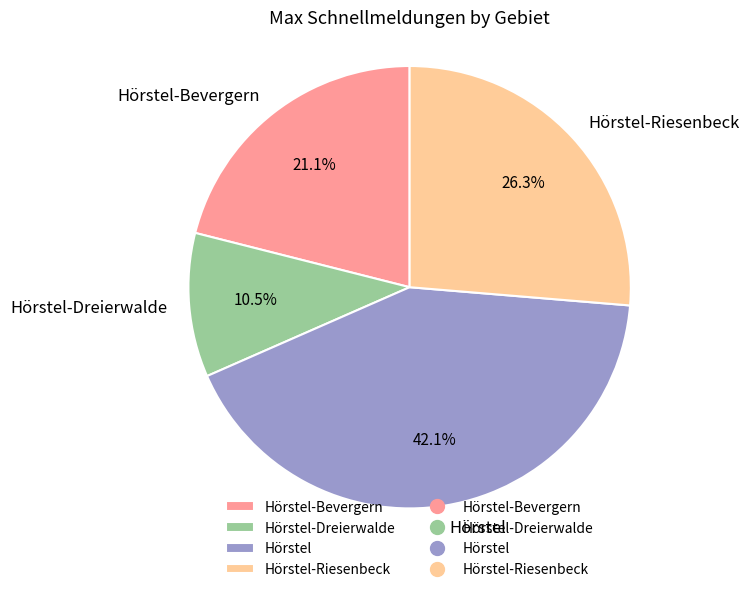

Which slice is the largest?

Hörstel